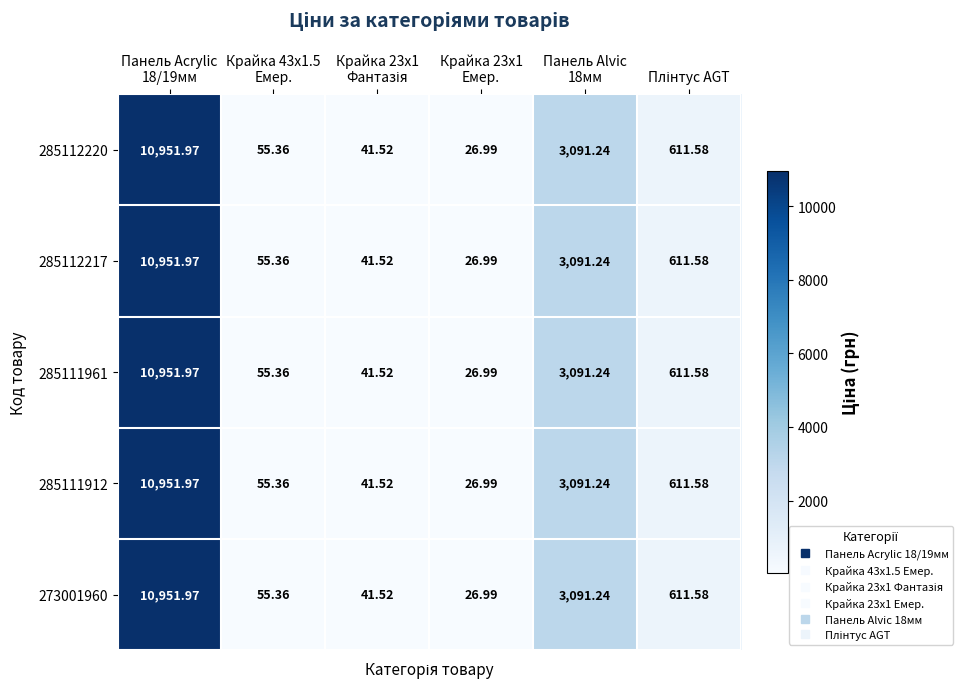

How many data points does each series have?

6